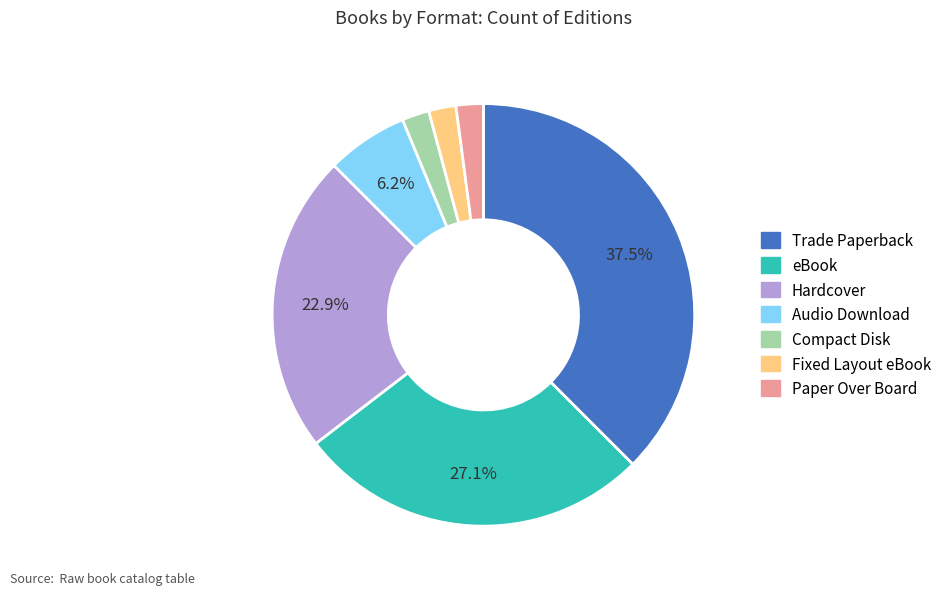

Is there any slice that represents more than half of the pie?

No